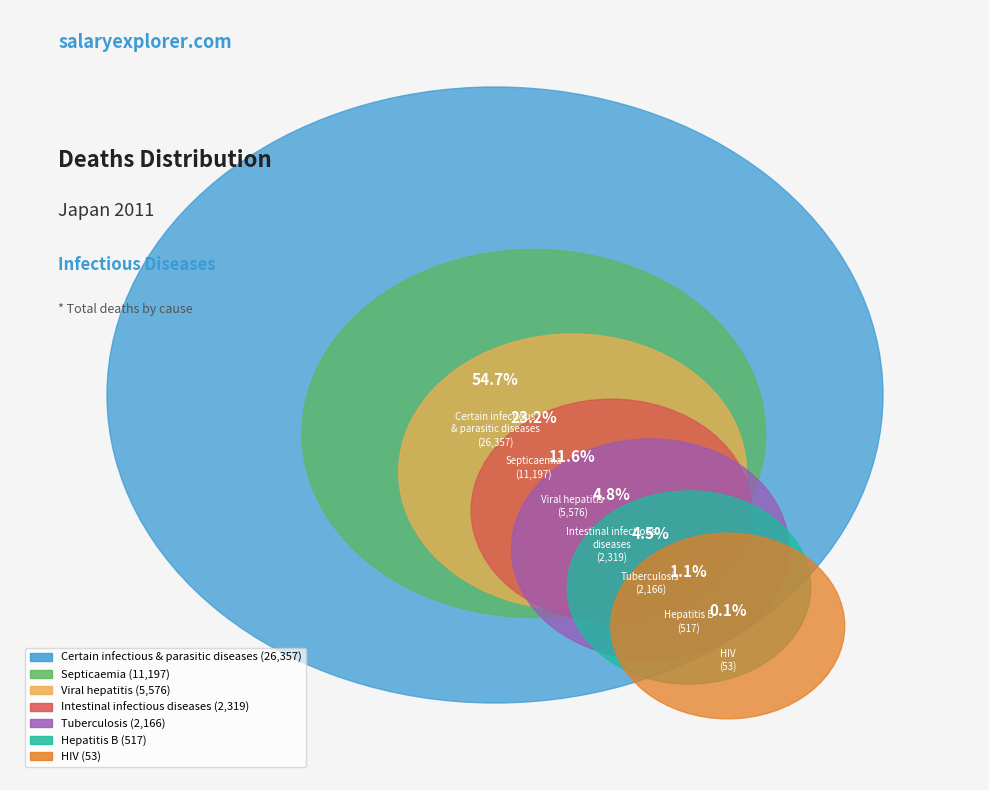

Rank the categories by value from highest to lowest.

Certain infectious
& parasitic diseases, Septicaemia, Viral hepatitis, Intestinal infectious
diseases, Tuberculosis, Hepatitis B, HIV